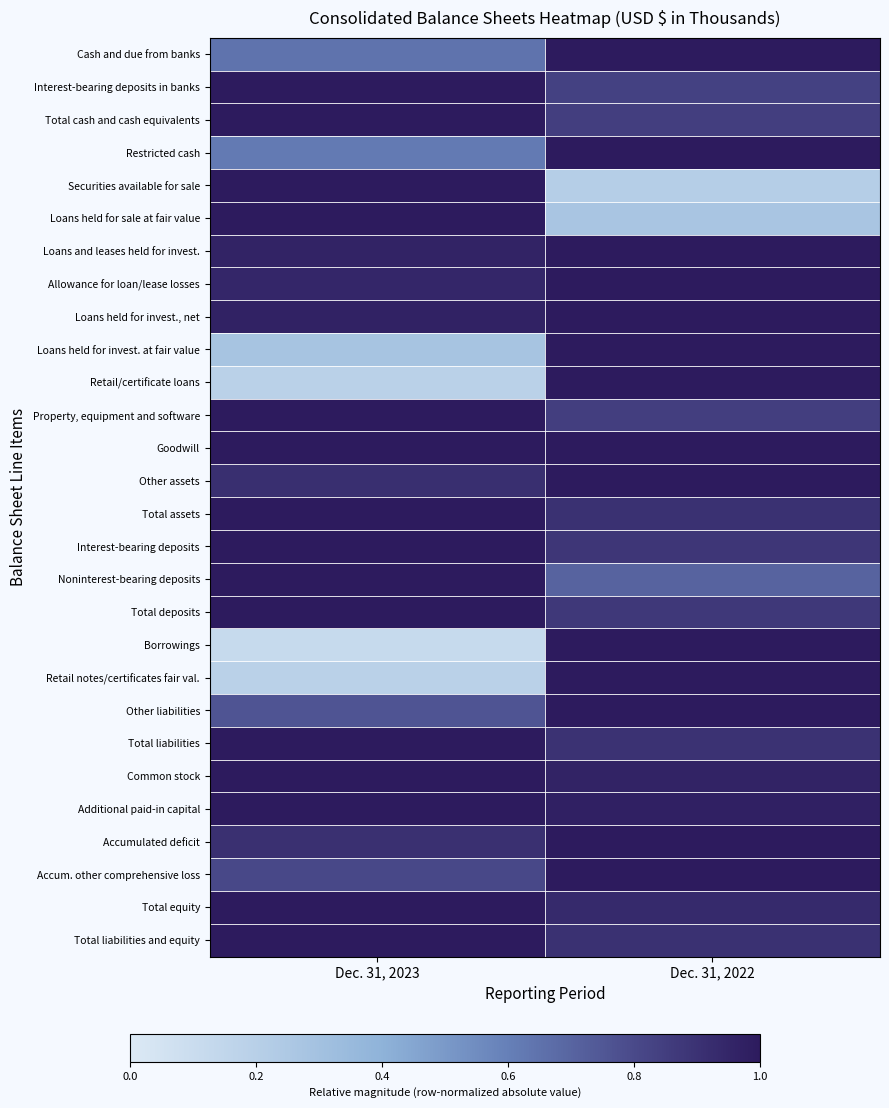

What is the smallest value displayed?

0.1